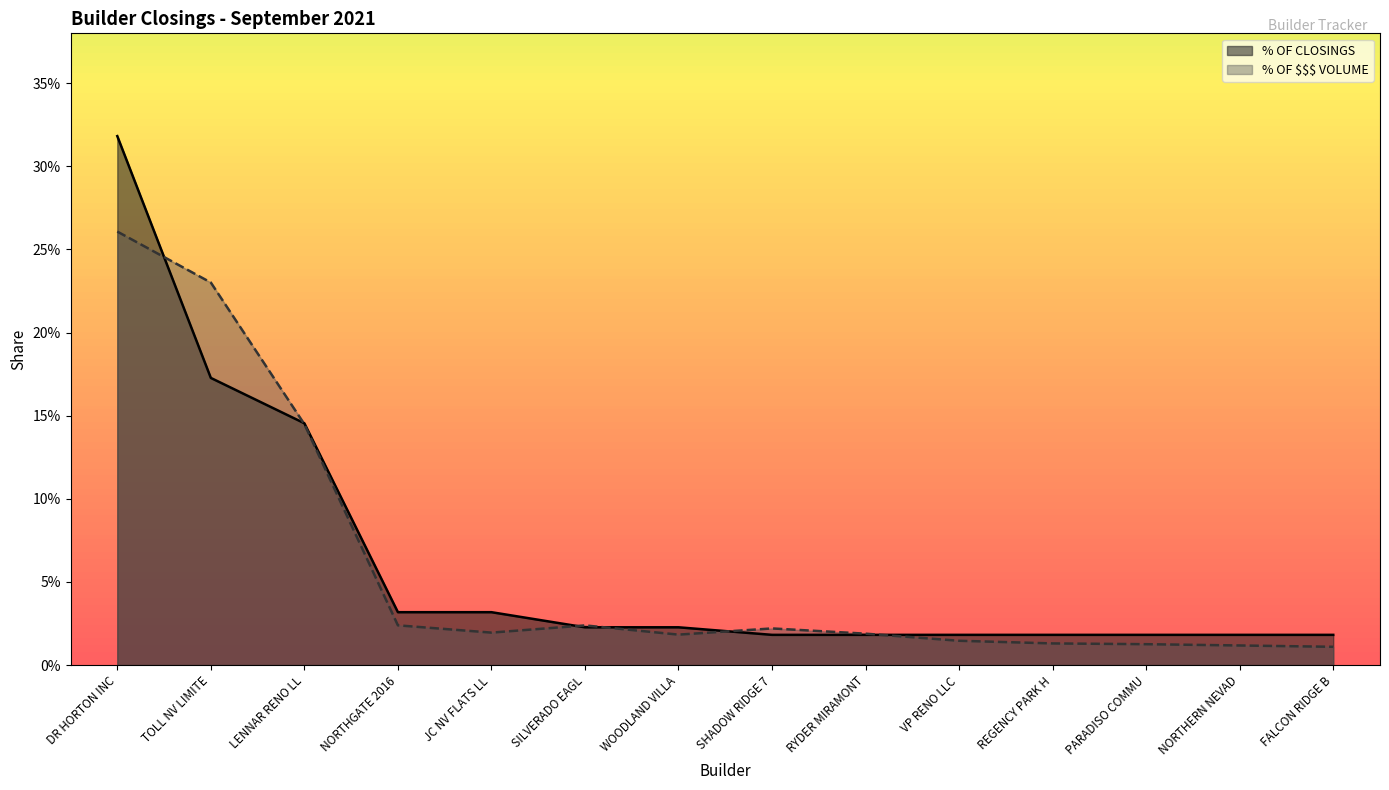

What is the label of the 5th point from the left?

JC NV FLATS LL